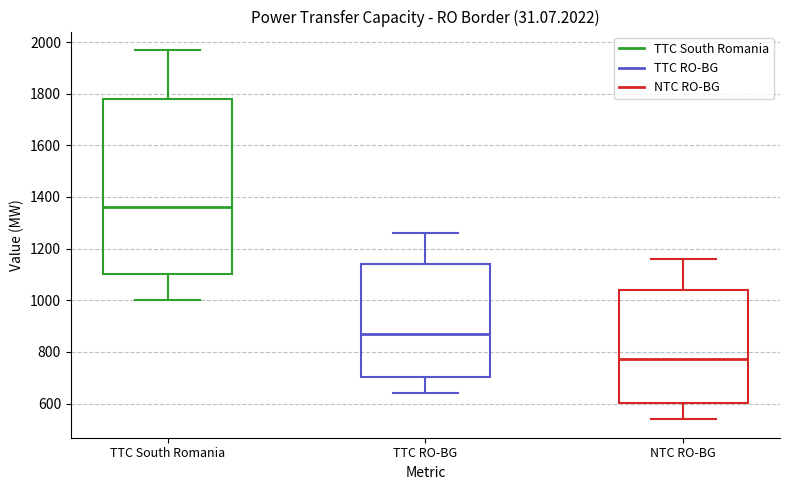

Reading left to right, transcribe this box plot: for each box, give where its median line is, the range the box spans, and where its two whiskers end, as read against the y-axis. The values are not printed on the chart, so give them approximately, as read against the axis.

TTC South Romania: median 1360, box 1100 to 1780, whiskers 1000 to 1960
TTC RO-BG: median 880, box 700 to 1140, whiskers 640 to 1260
NTC RO-BG: median 780, box 600 to 1040, whiskers 540 to 1160